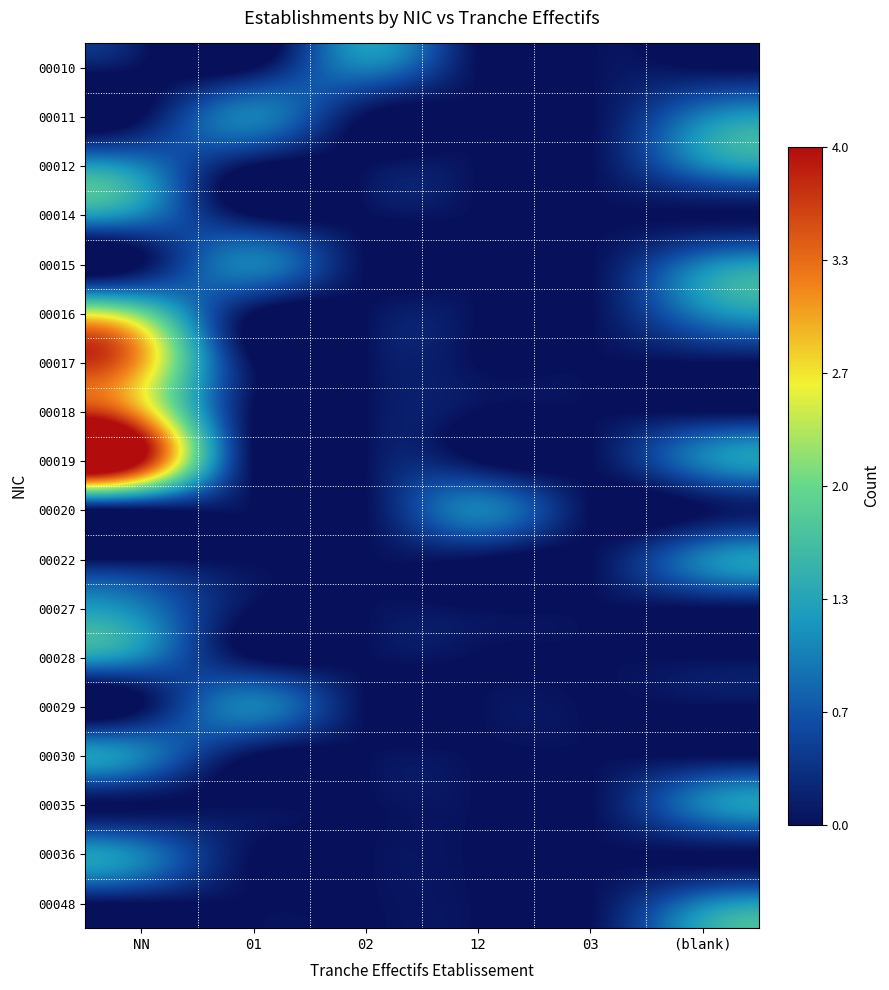

Between 12 and 02, which is larger?

02